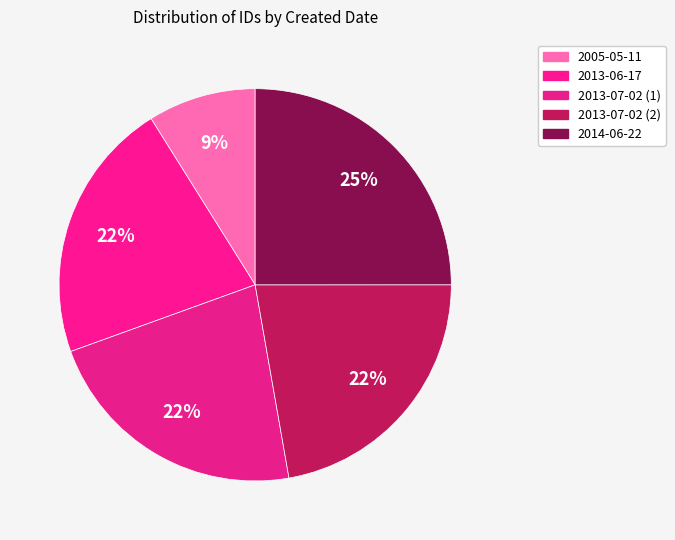

How many segments does this pie chart have?

5